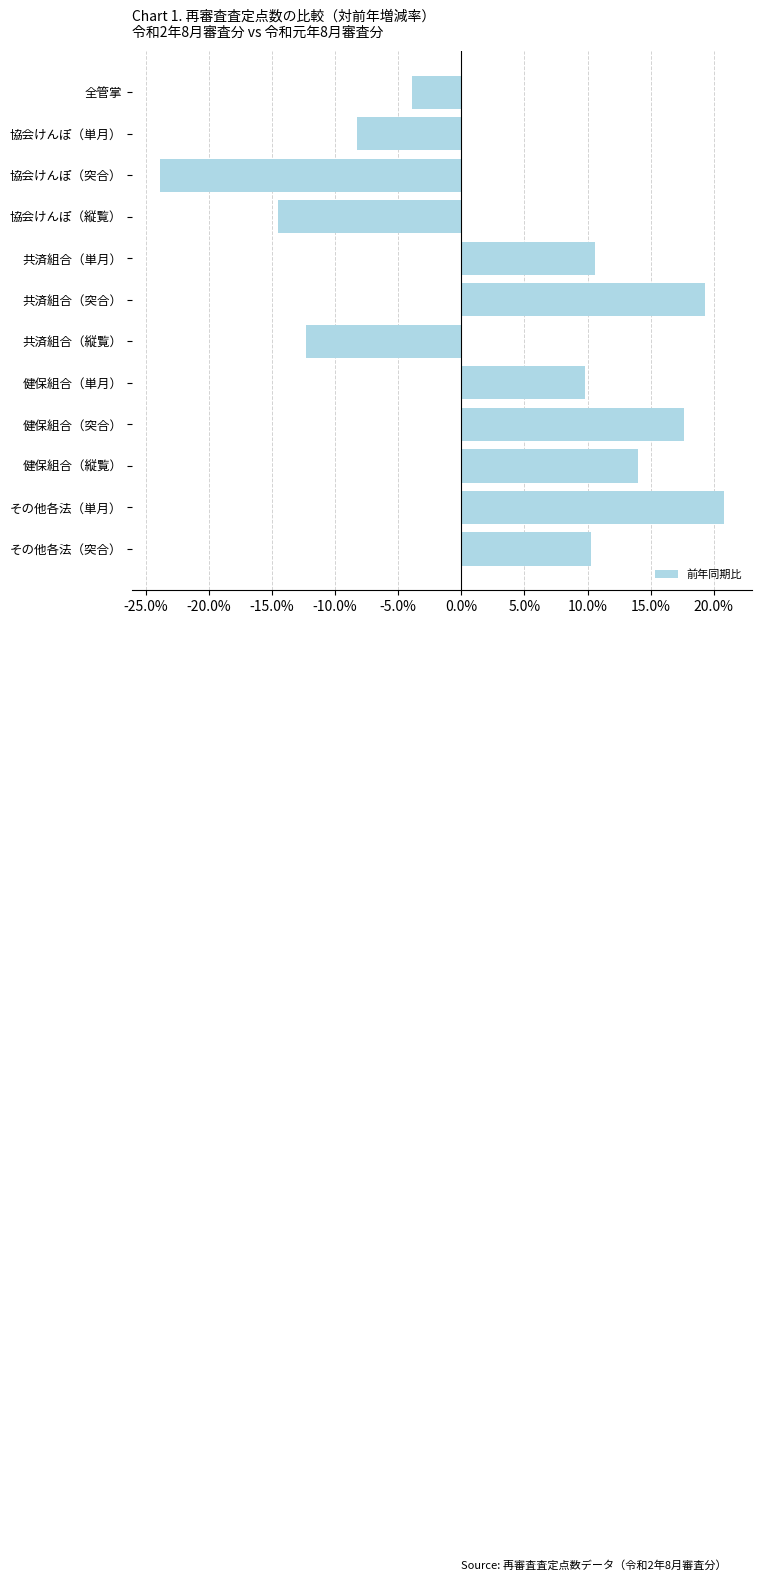

True or false: the data shows -14.8 at 協会けんぽ（単月）.

False